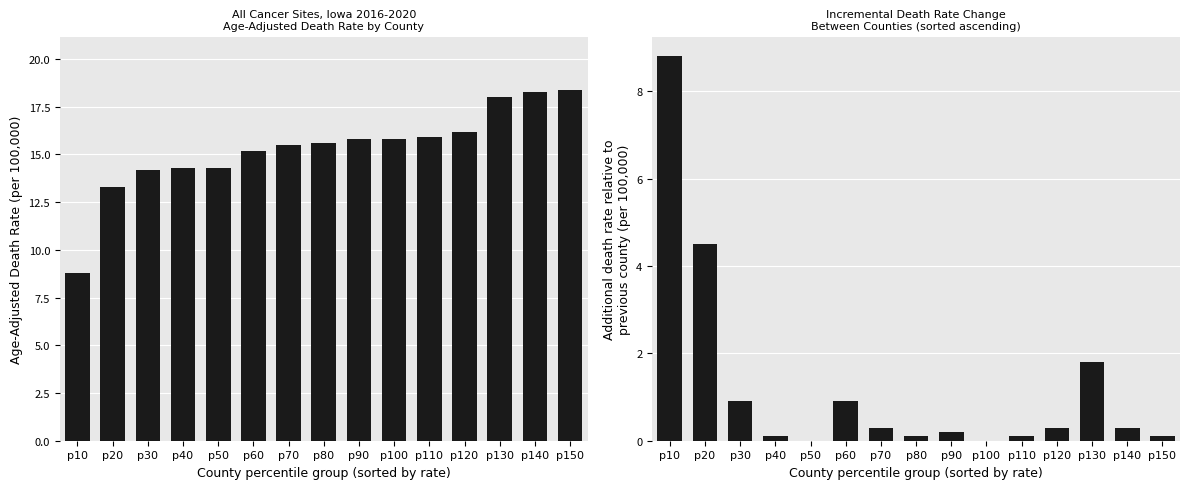

Reading left to right, list all the values displayed in this chart.

Age-Adjusted Death Rate: p10=8.8	p20=13.3	p30=14.2	p40=14.3	p50=14.3	p60=15.2	p70=15.5	p80=15.6	p90=15.8	p100=15.8	p110=15.9	p120=16.2	p130=18.0	p140=18.3	p150=18.4
Incremental Rate Difference: p10=8.8	p20=4.5	p30=0.9	p40=0.1	p50=0.0	p60=0.9	p70=0.3	p80=0.1	p90=0.2	p100=0.0	p110=0.1	p120=0.3	p130=1.8	p140=0.3	p150=0.1